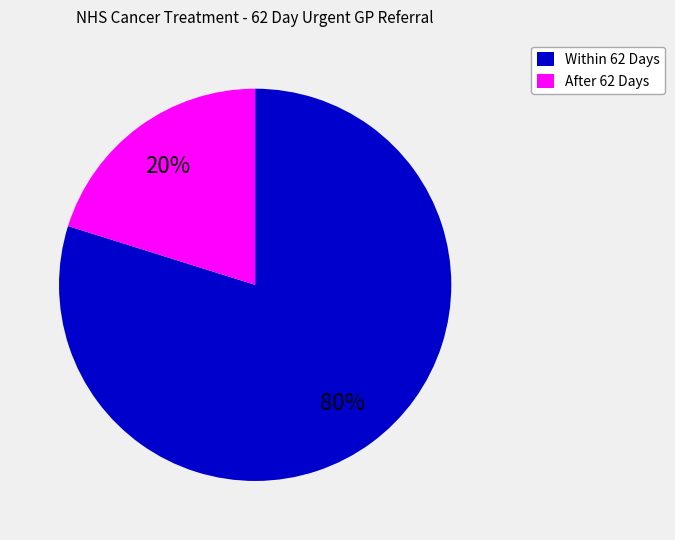

The After 62 Days slice represents 20% of the pie. True or false?

True